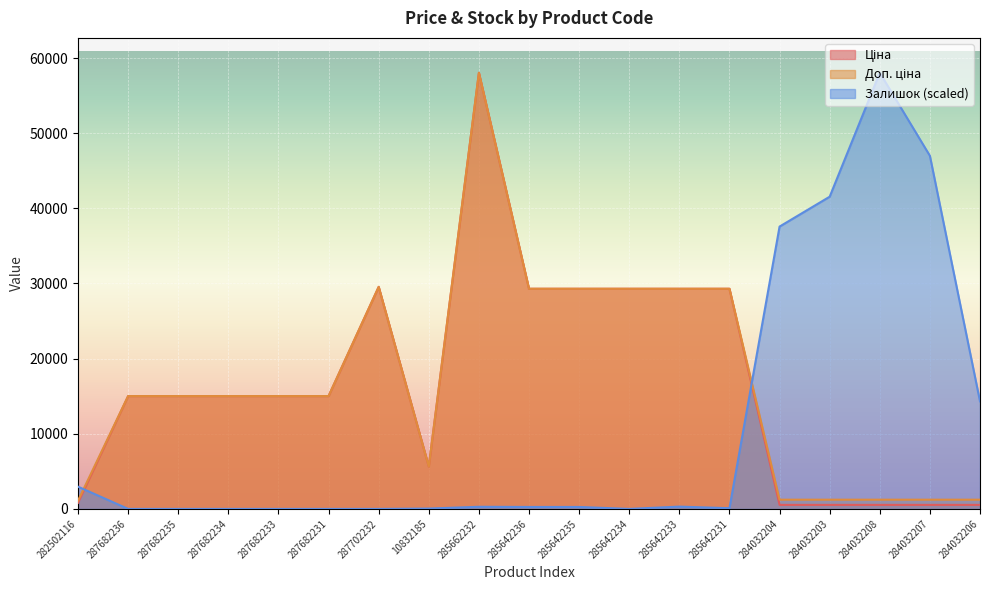

At how many categories does at least one series exceed 55491?

2